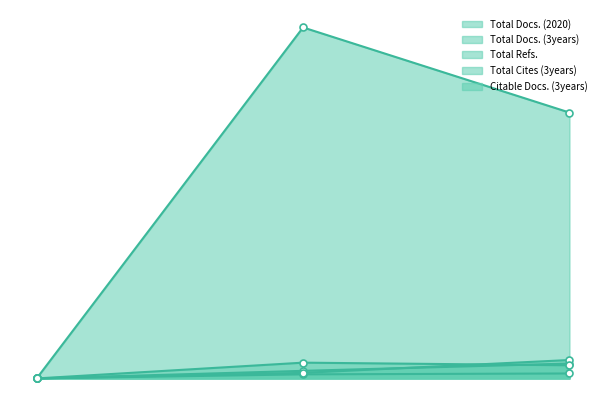

How many Citable Docs. (3years) values are between 0 and 54?

3